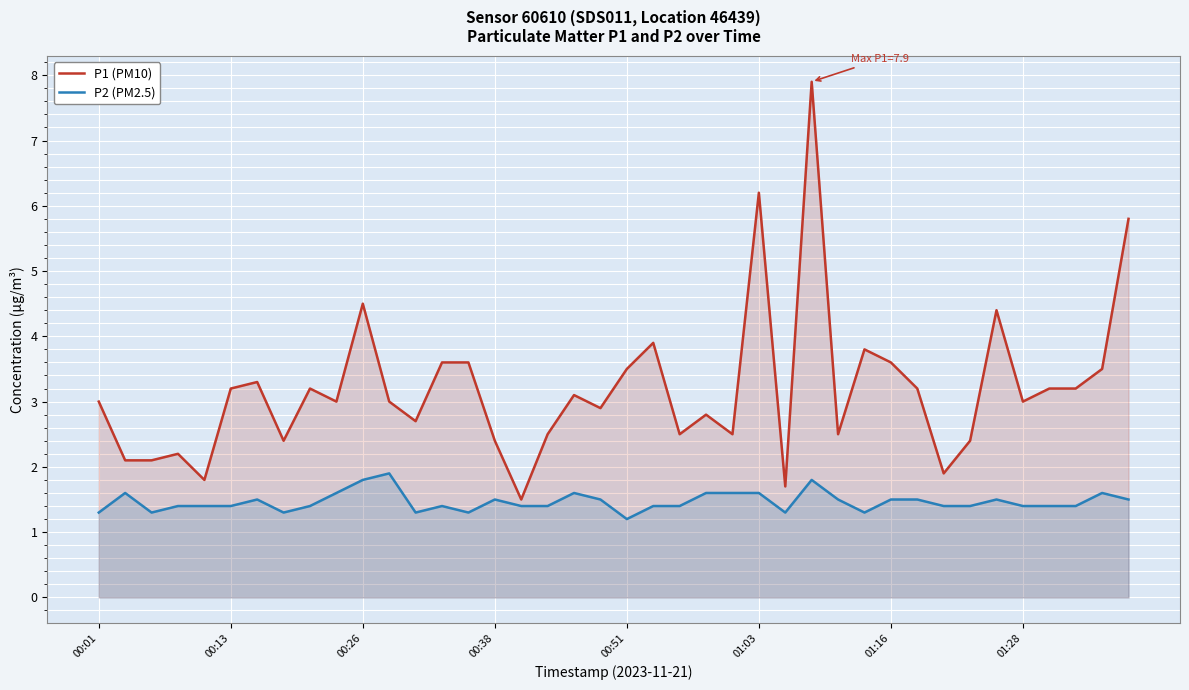

What is the total value across all series at 17?

3.9